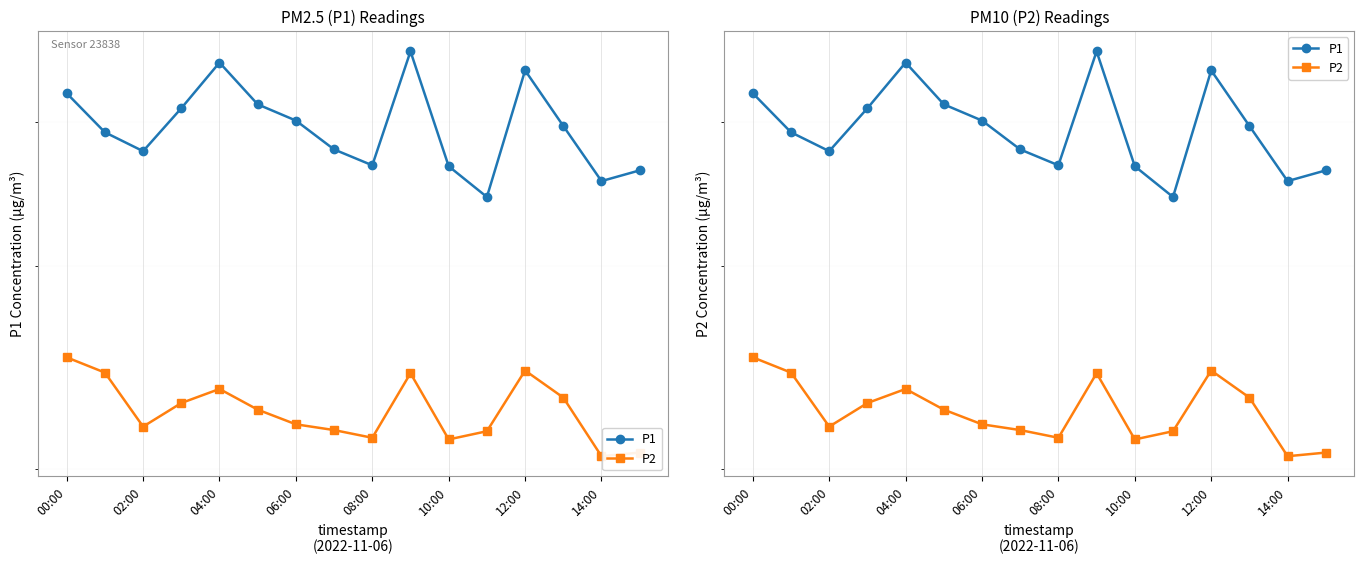

Which category has the highest value in the P2 series?

00:00